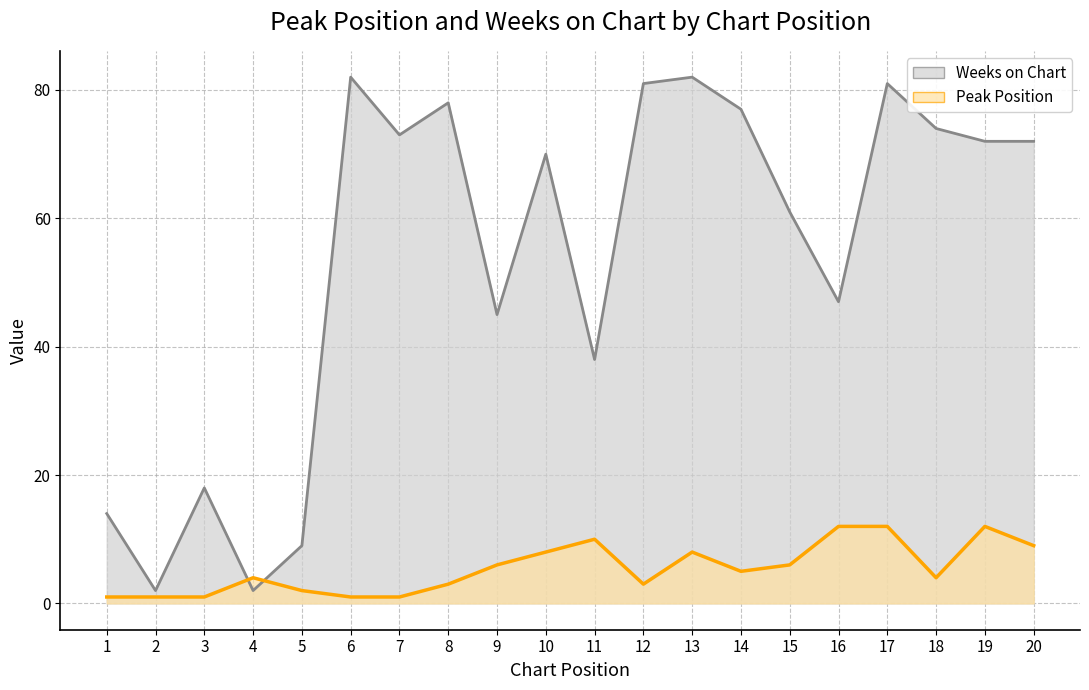

Between 9 and 20, which series saw the biggest shift?

Weeks on Chart